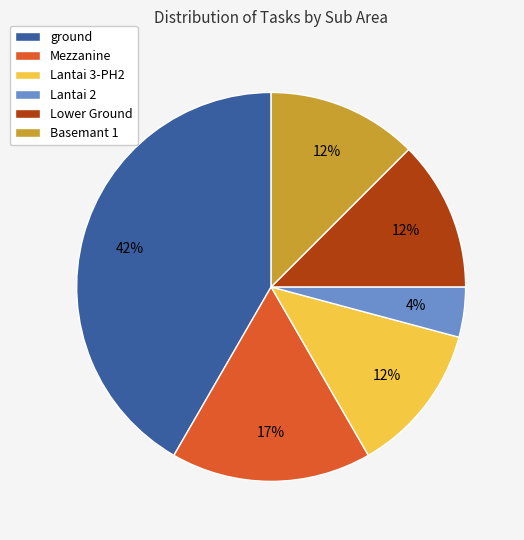

To the nearest percent, what is the average slice percentage?

17%